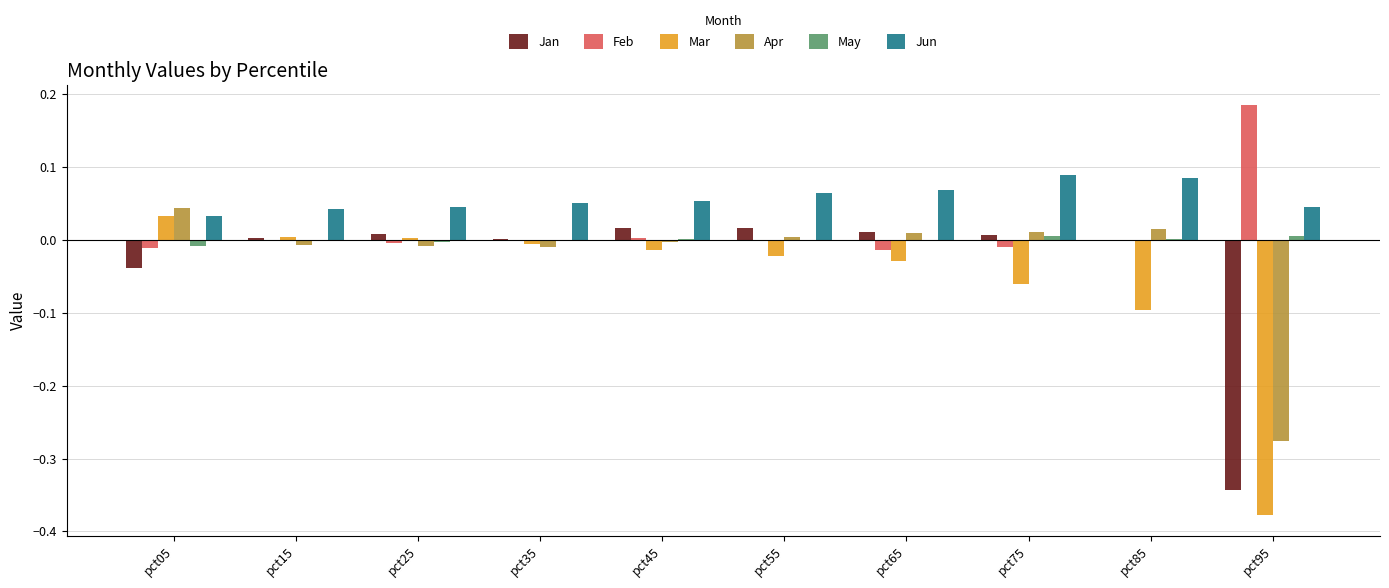

At which category does the chart reach its peak across all series?

pct95